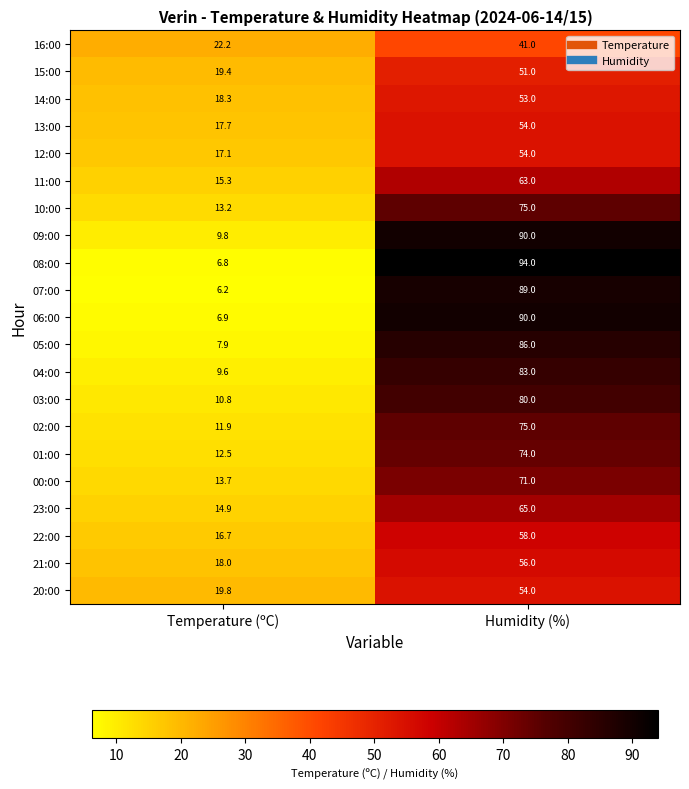

Rank the categories by 12:00 value from lowest to highest.

Temperature (ºC), Humidity (%)